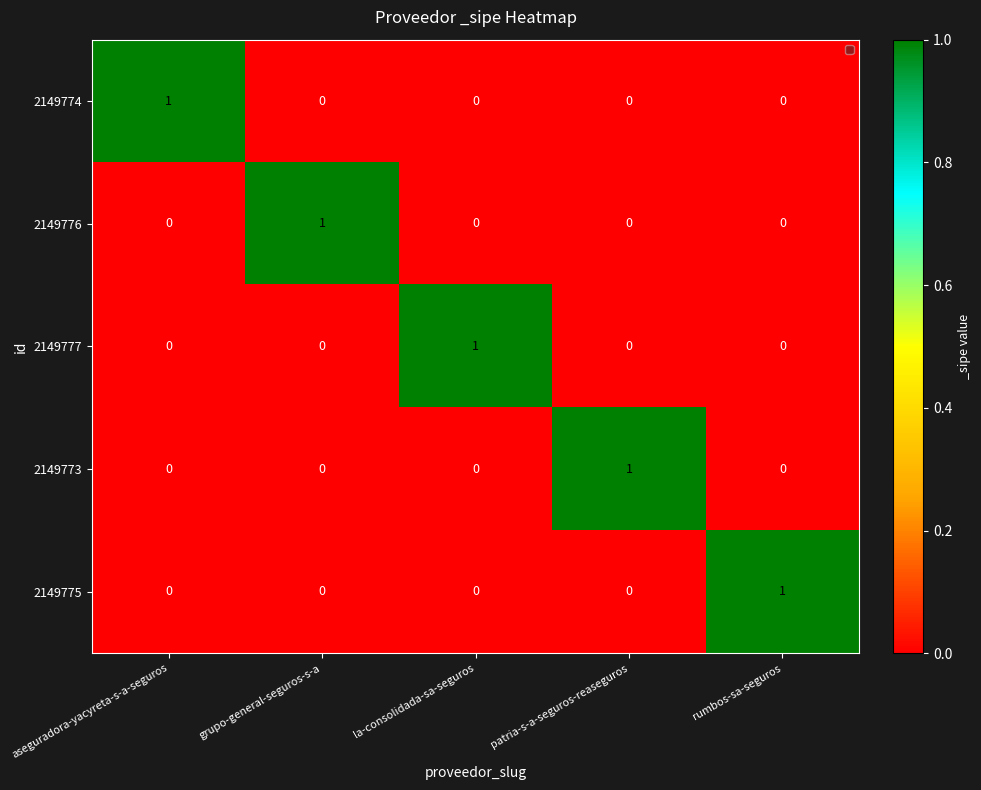

The 2149776 series shows 0 at rumbos-sa-seguros. True or false?

True